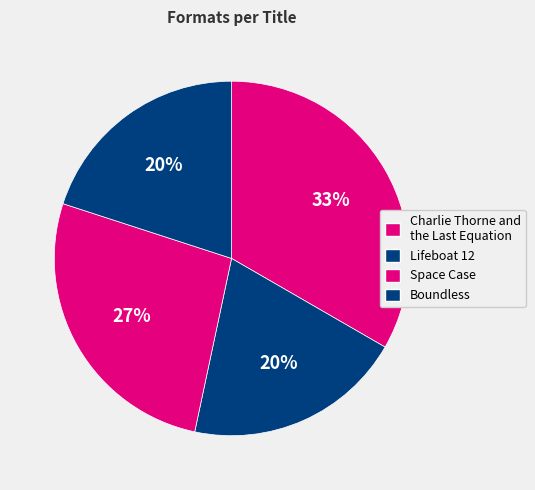

Is it true that Boundless is 31% of the pie?

False